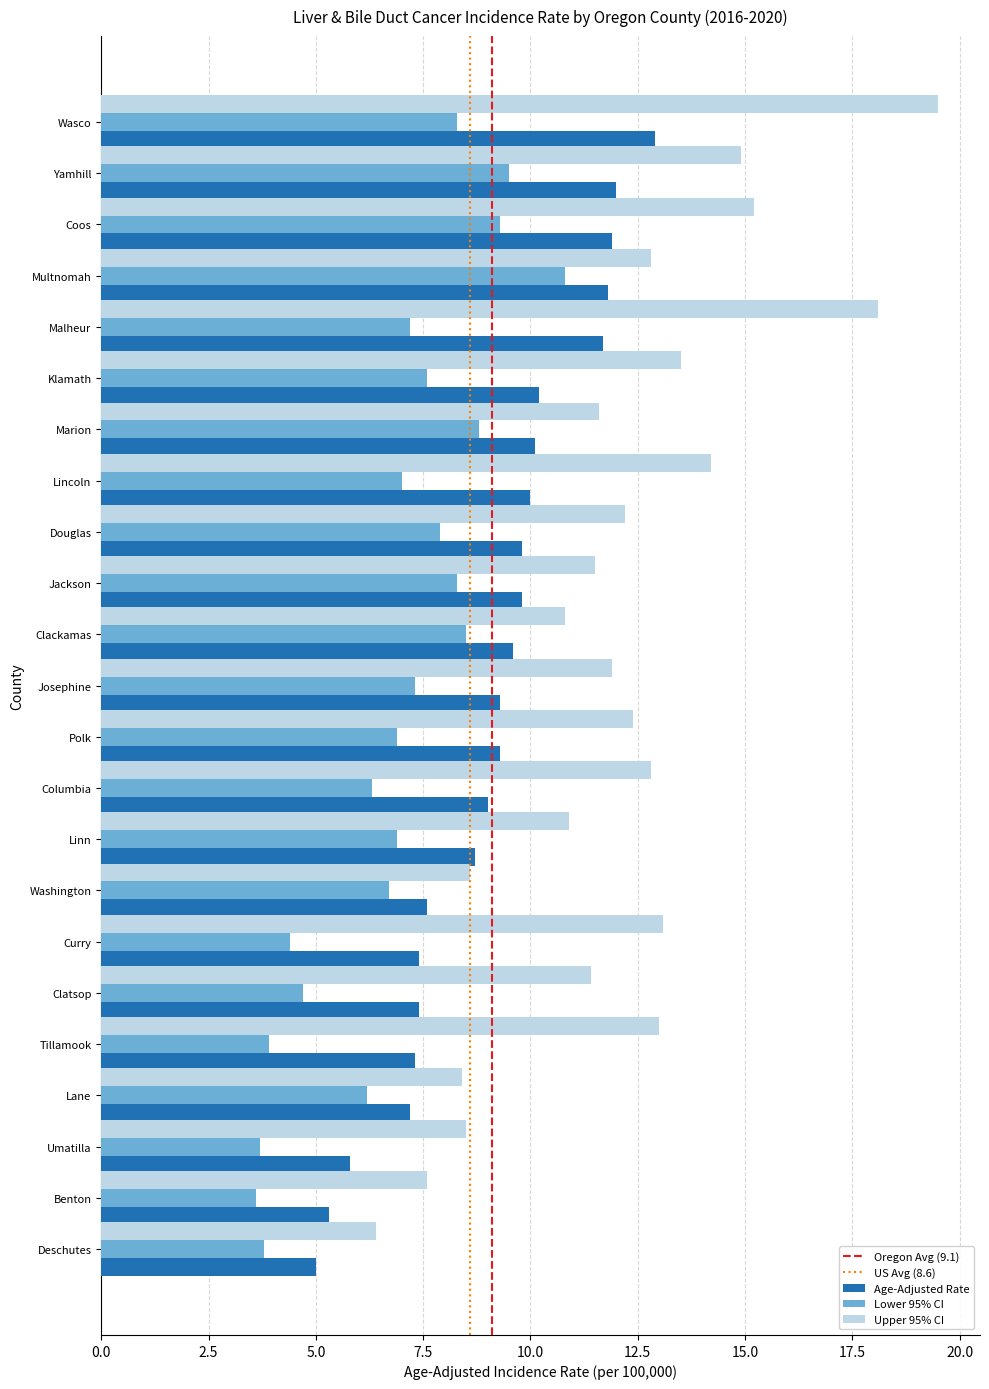

Is it true that Lower 95% CI equals 2.8 at Clatsop?

False